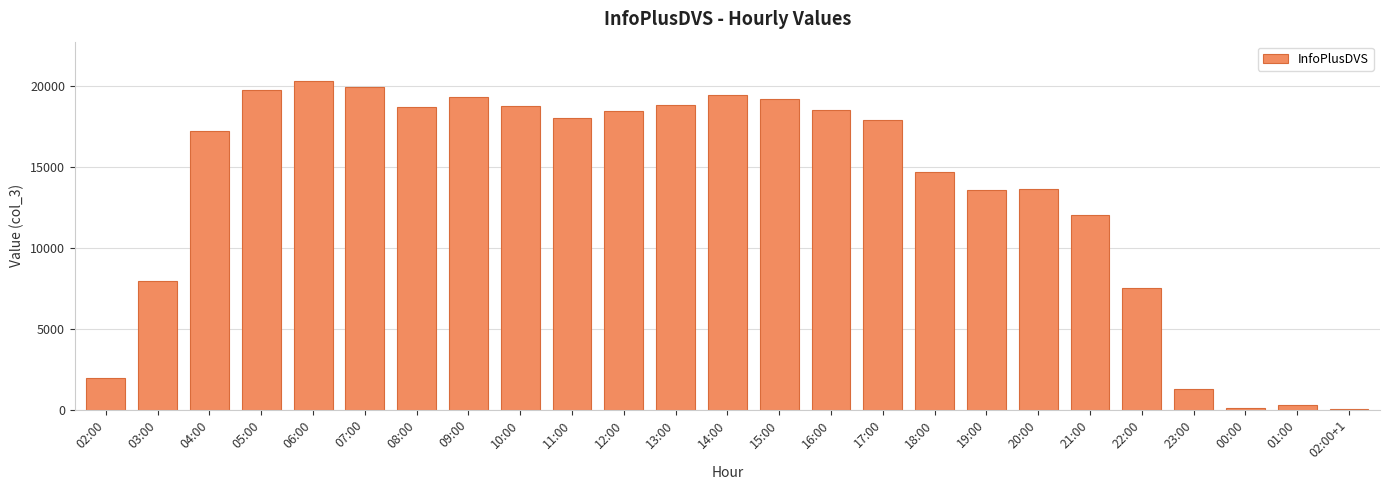

The value at 08:00 is 5546. True or false?

False